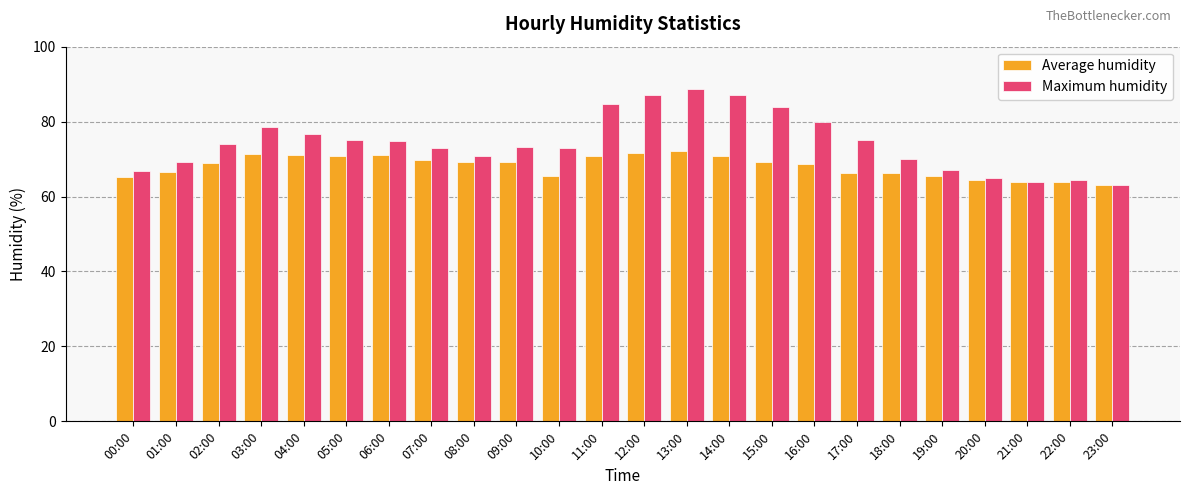

What is the label of the 1st bar from the right?

23:00